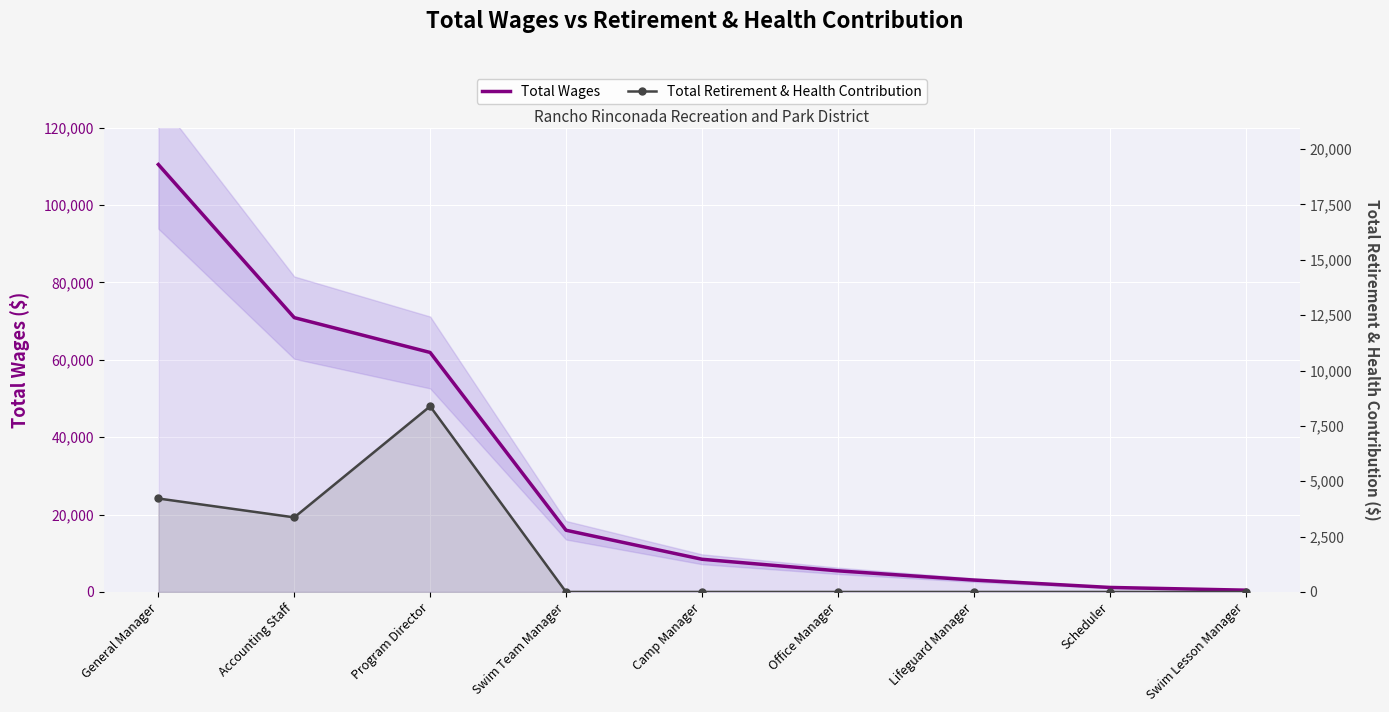

How many lines are shown in the chart?

2